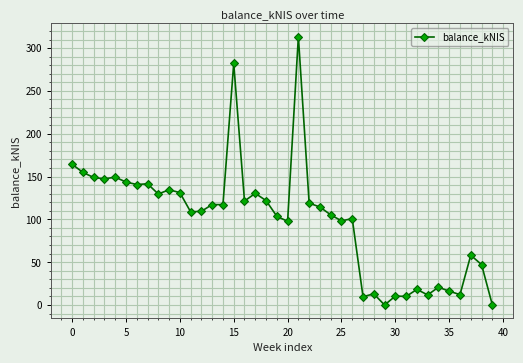

What is the sum of all values?

3974.8